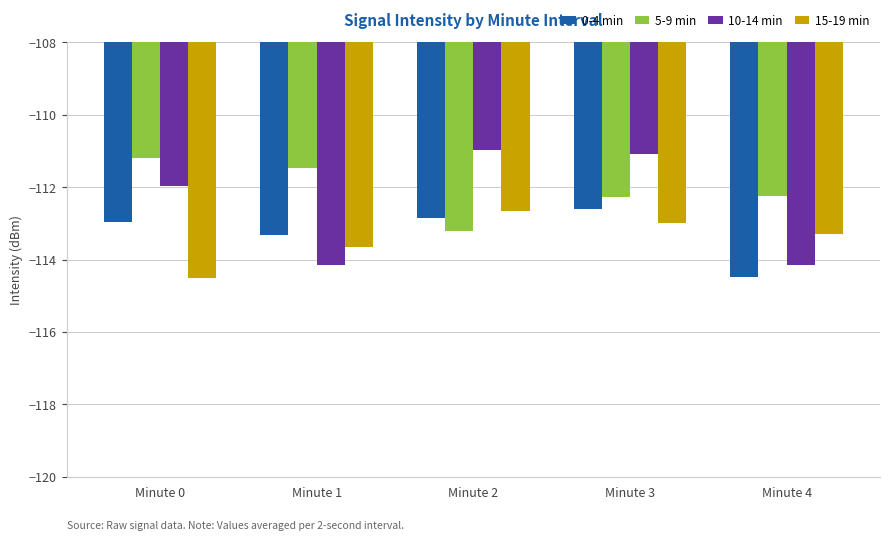

What is the average value of the 15-19 min series?

-113.4